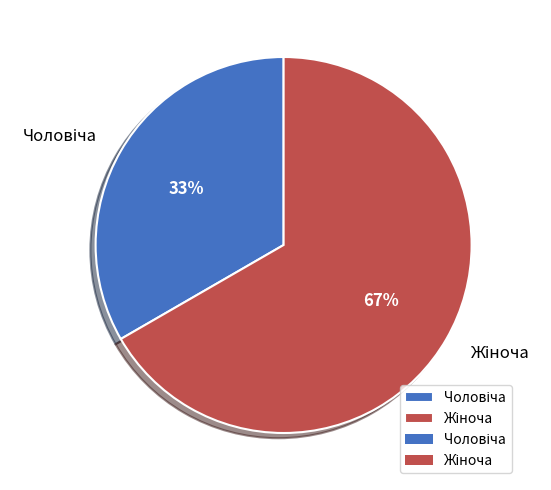

Does any single category account for the majority?

Yes